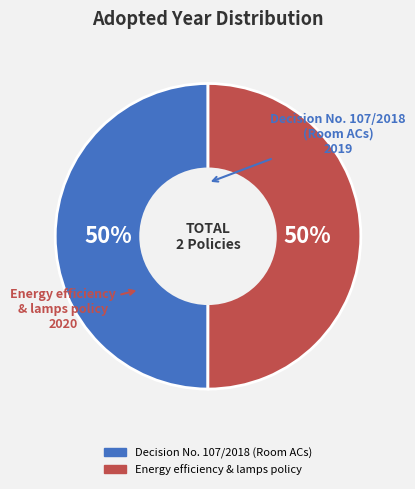

To the nearest percent, what is the combined percentage of Decision No. 107/2018 (Room ACs) and Energy efficiency & lamps policy?

100%